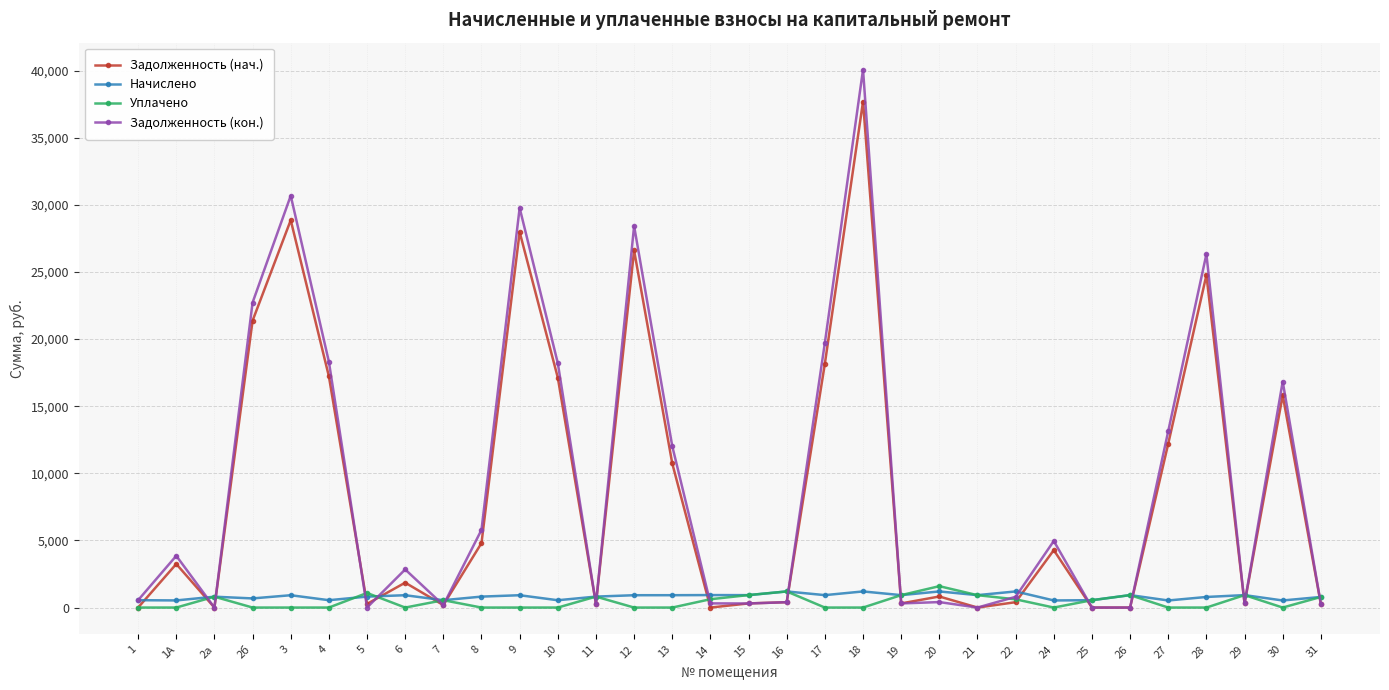

Is the value of Задолженность (нач.) at 4 greater than the value of Уплачено at 4?

Yes